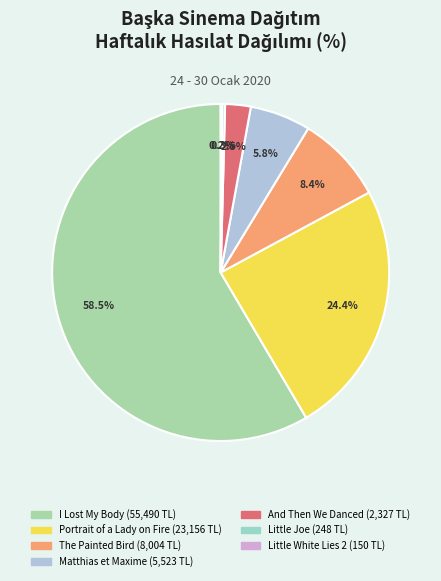

Count the number of slices in the pie.

7